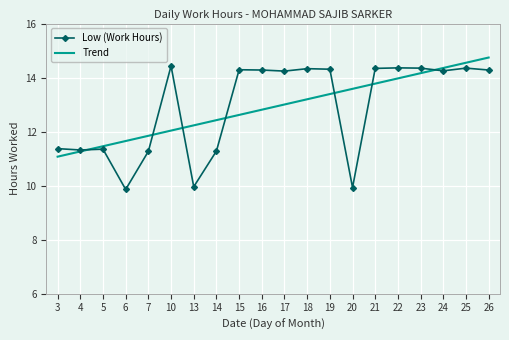

Between 19 and 21, which series saw the biggest shift?

Trend